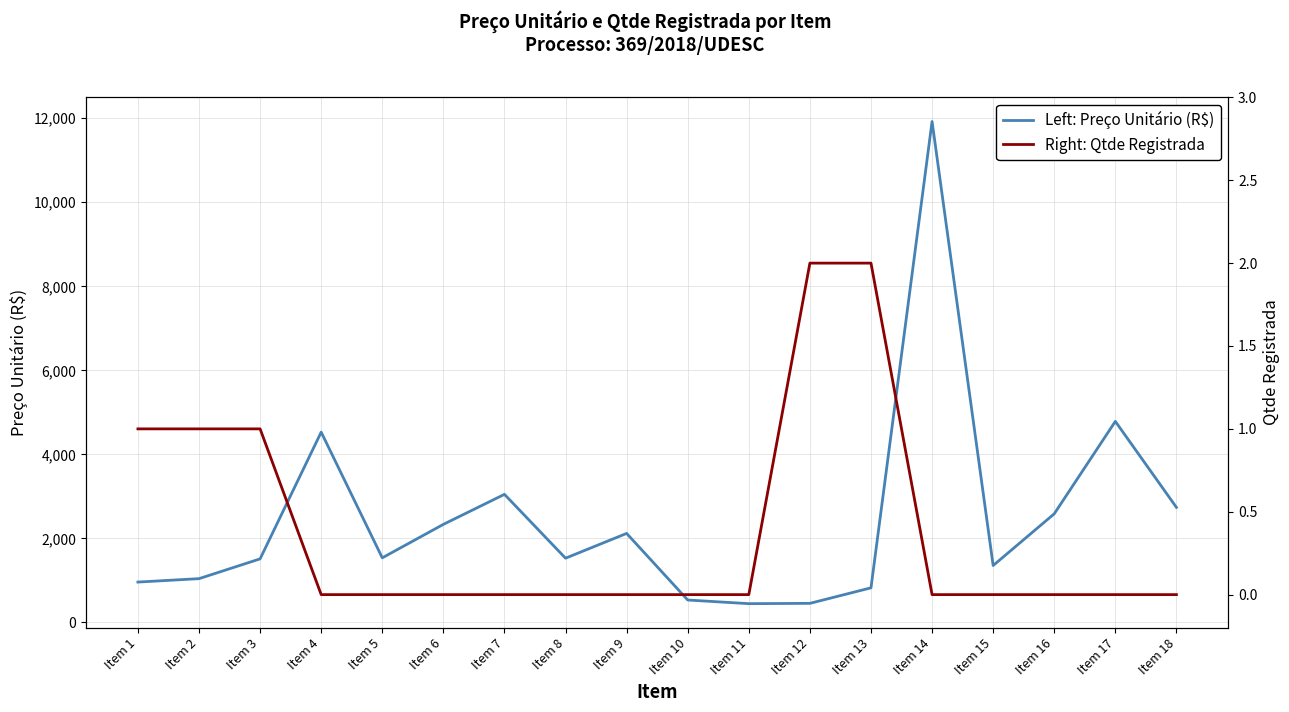

What value does the Right: Qtde Registrada series have at Item 13?

2.0